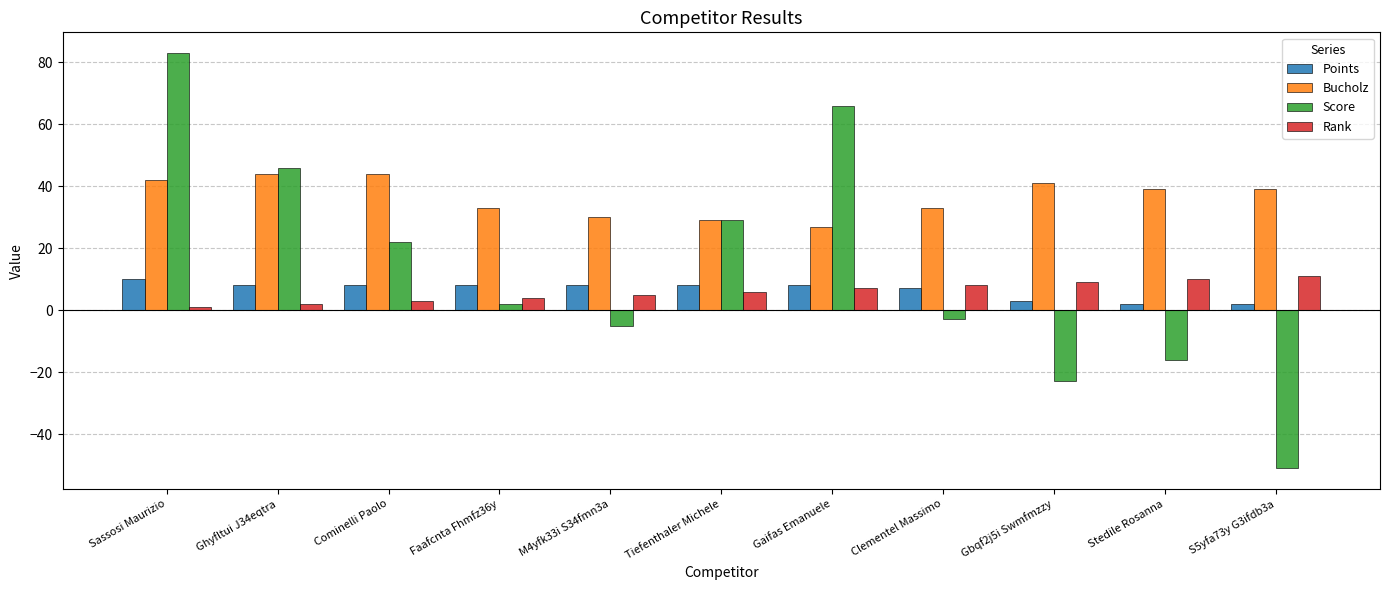

What is the sum of all Points values?

72